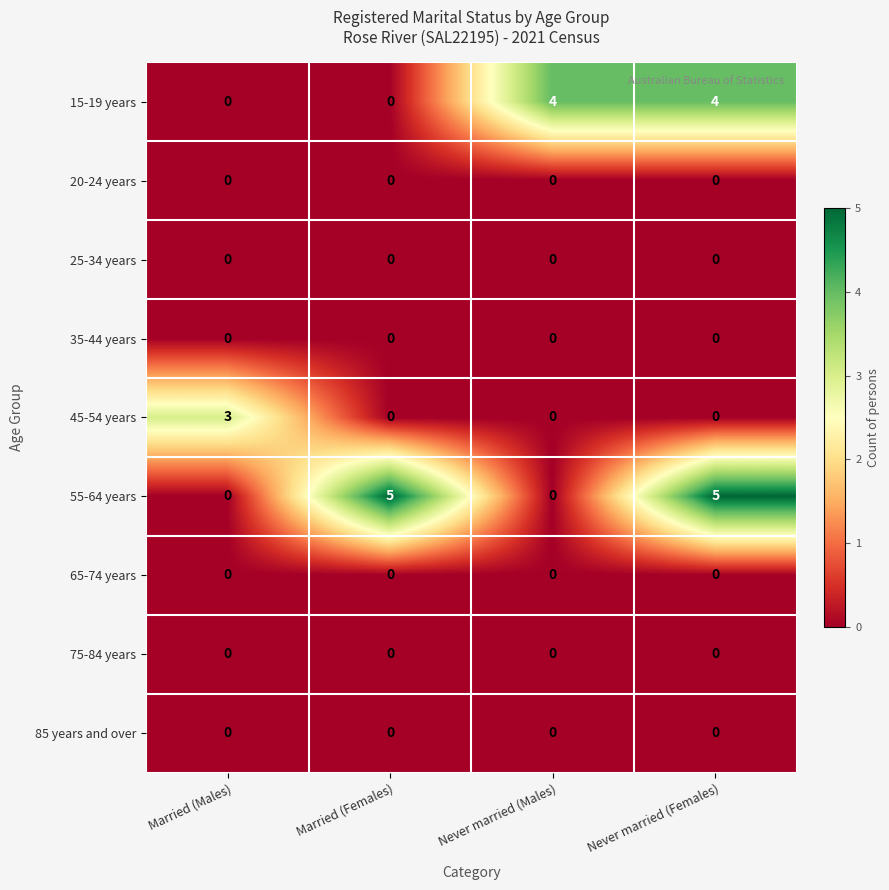

What is the difference between the maximum and minimum values in the 45-54 years series?

3